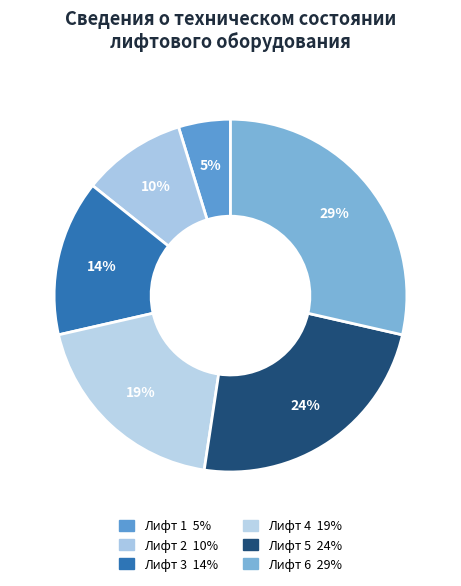

How many slices are in this pie chart?

6